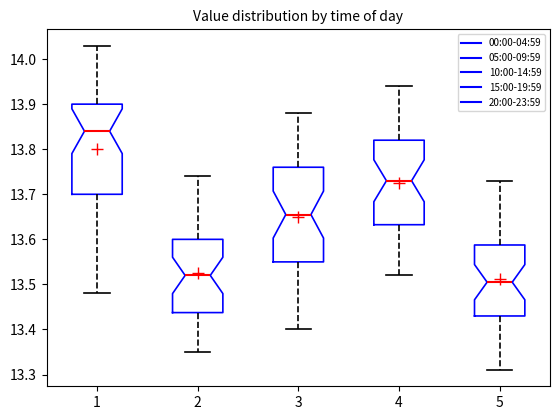

Reading left to right, transcribe this box plot: for each box, give where its median line is, the range the box spans, and where its two whiskers end, as read against the y-axis. The values are not printed on the chart, so give them approximately, as read against the axis.

1: median 13.84, box 13.70 to 13.90, whiskers 13.48 to 14.03
2: median 13.52, box 13.44 to 13.60, whiskers 13.35 to 13.74
3: median 13.66, box 13.55 to 13.76, whiskers 13.40 to 13.88
4: median 13.73, box 13.63 to 13.82, whiskers 13.52 to 13.94
5: median 13.51, box 13.43 to 13.59, whiskers 13.31 to 13.73